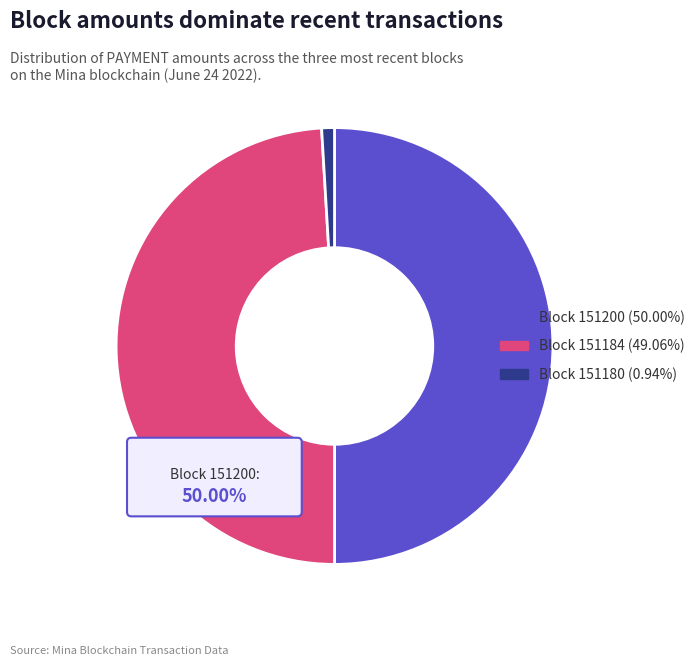

How many slices are in this pie chart?

3